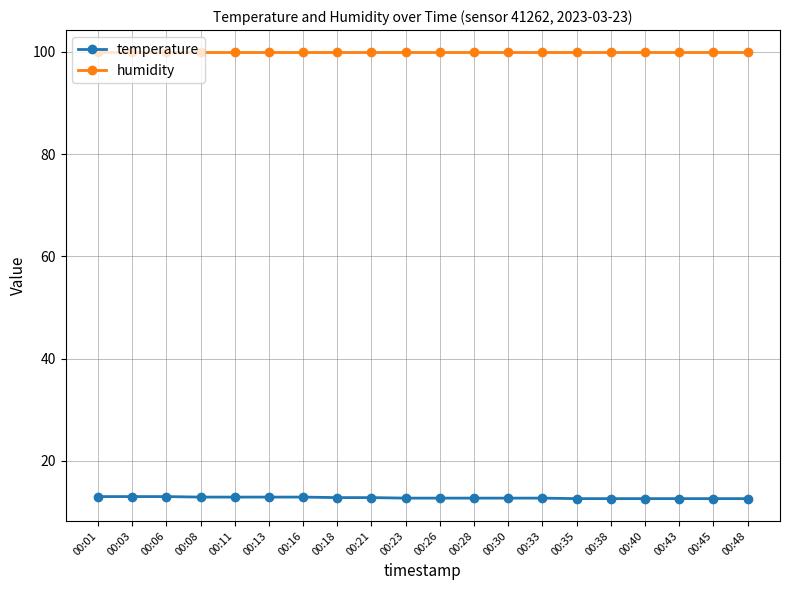

What is the lowest value of the humidity series?

99.9